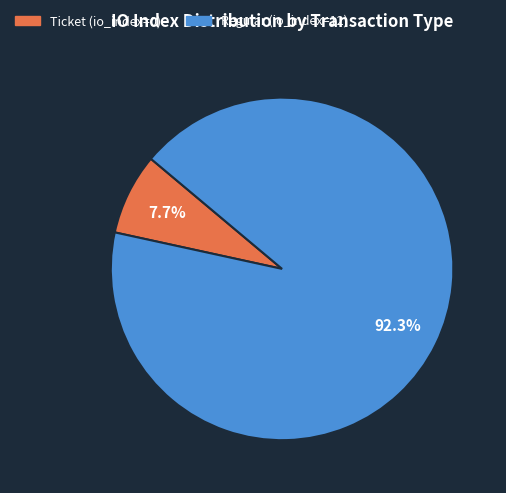

What percentage is the Regular (io_index=12) slice, to the nearest percent?

92%